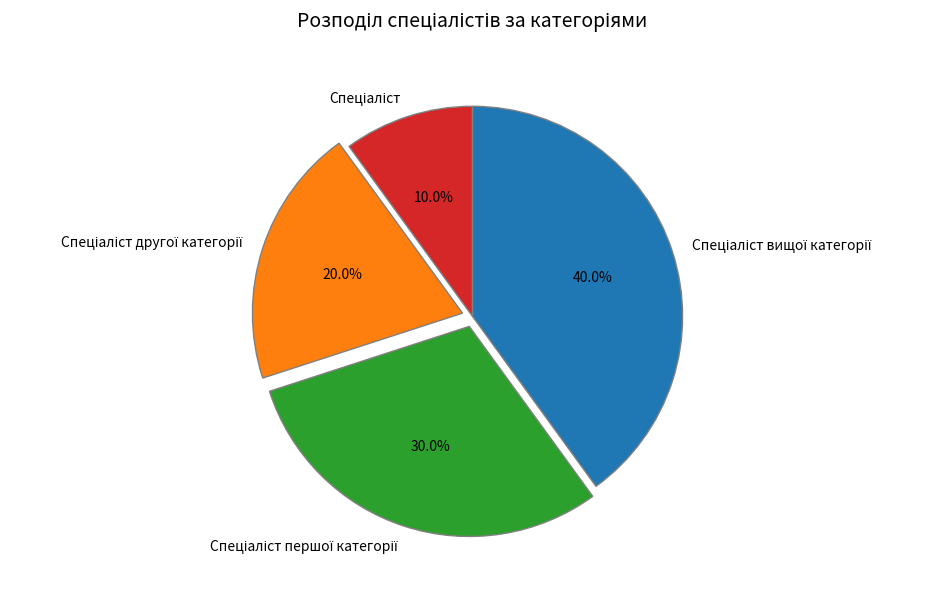

Does any single category account for the majority?

No